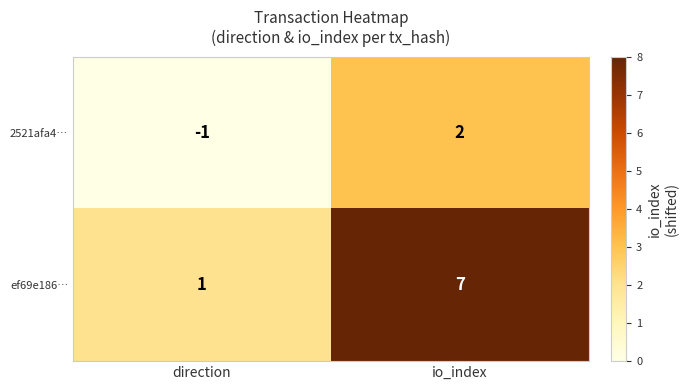

Where is 2521afa4… nearest to the value 0?

direction